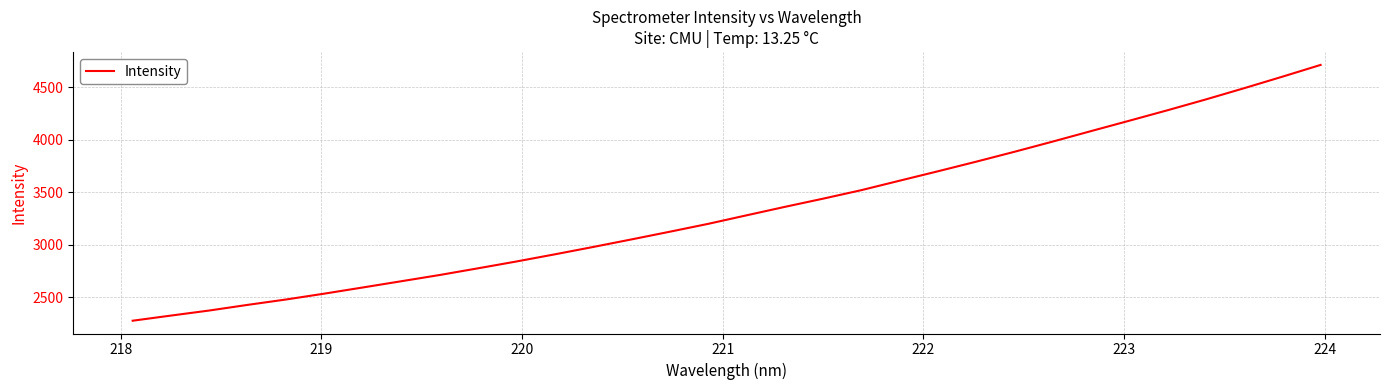

What is the difference between the maximum and minimum values?

2433.7